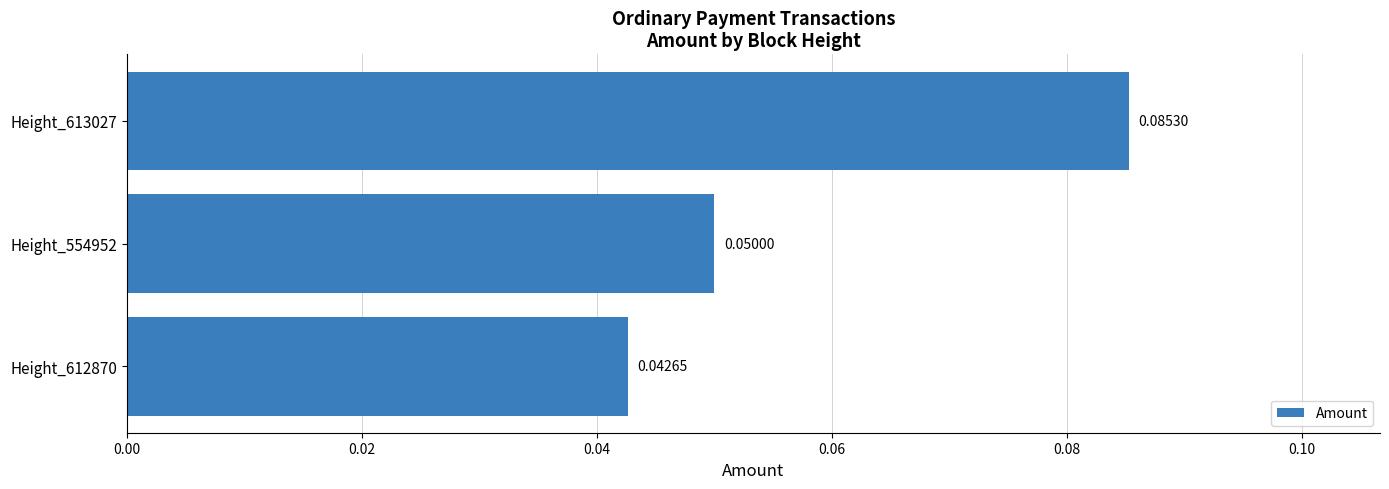

Rank the categories by value from highest to lowest.

Height_613027, Height_554952, Height_612870